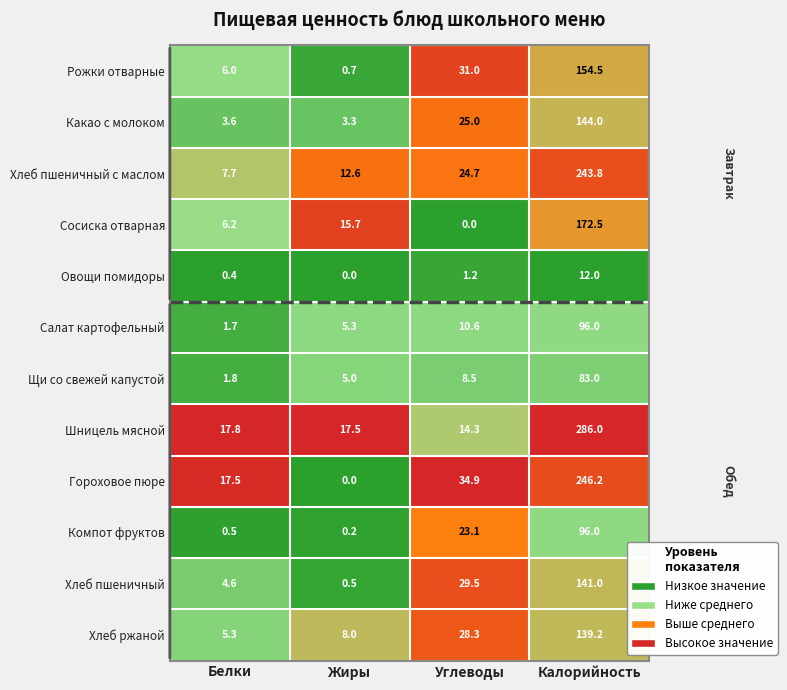

Count the number of data series in this chart.

12